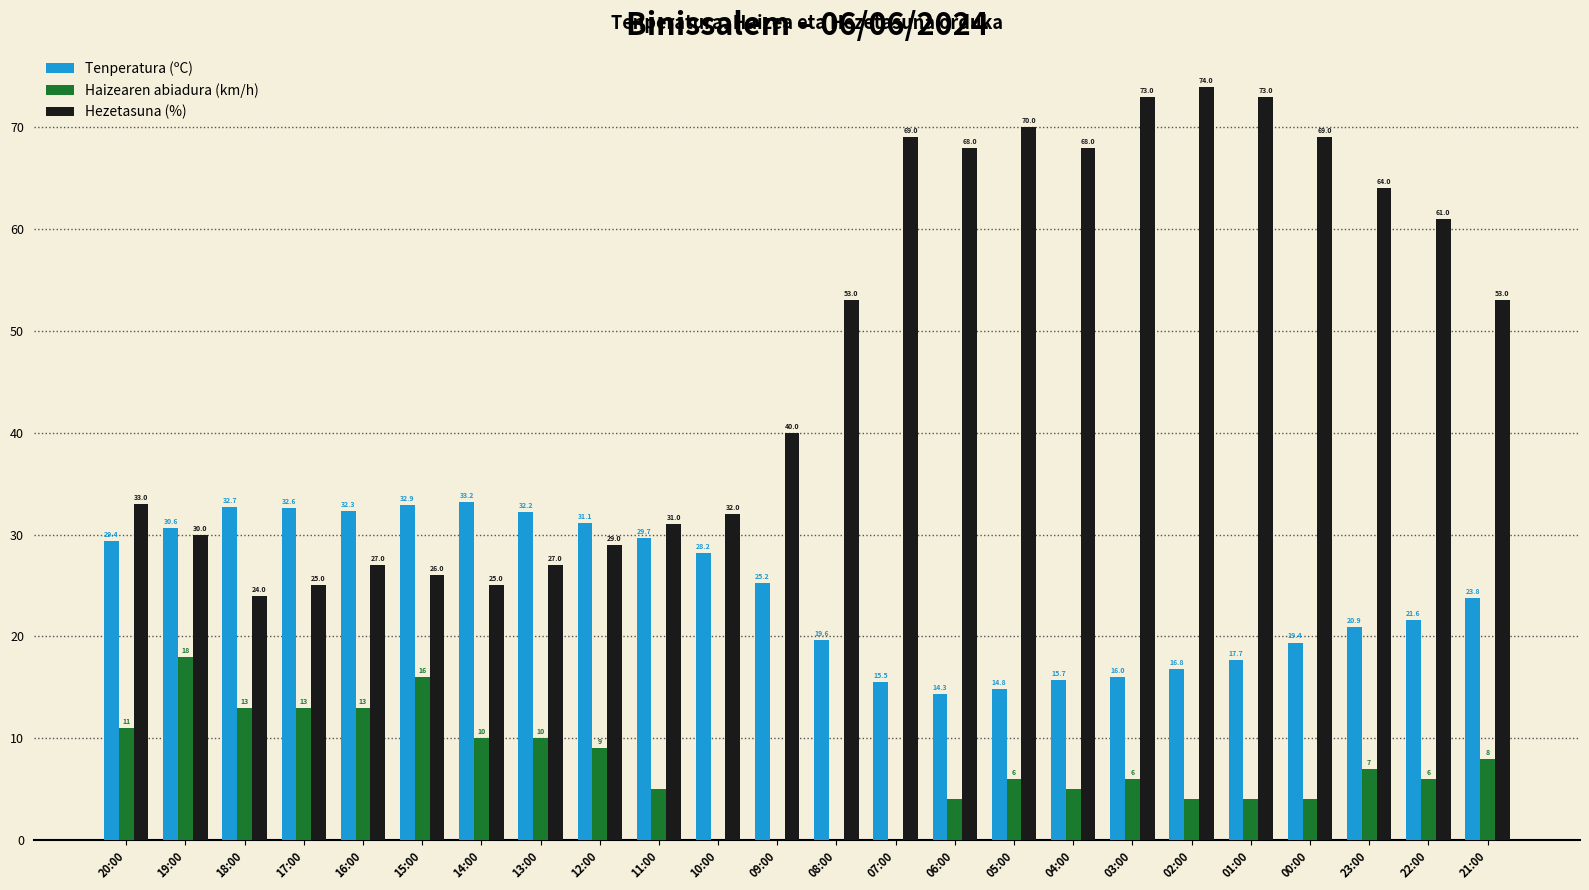

True or false: Hezetasuna (%) has a value of 42.6 at 16:00.

False